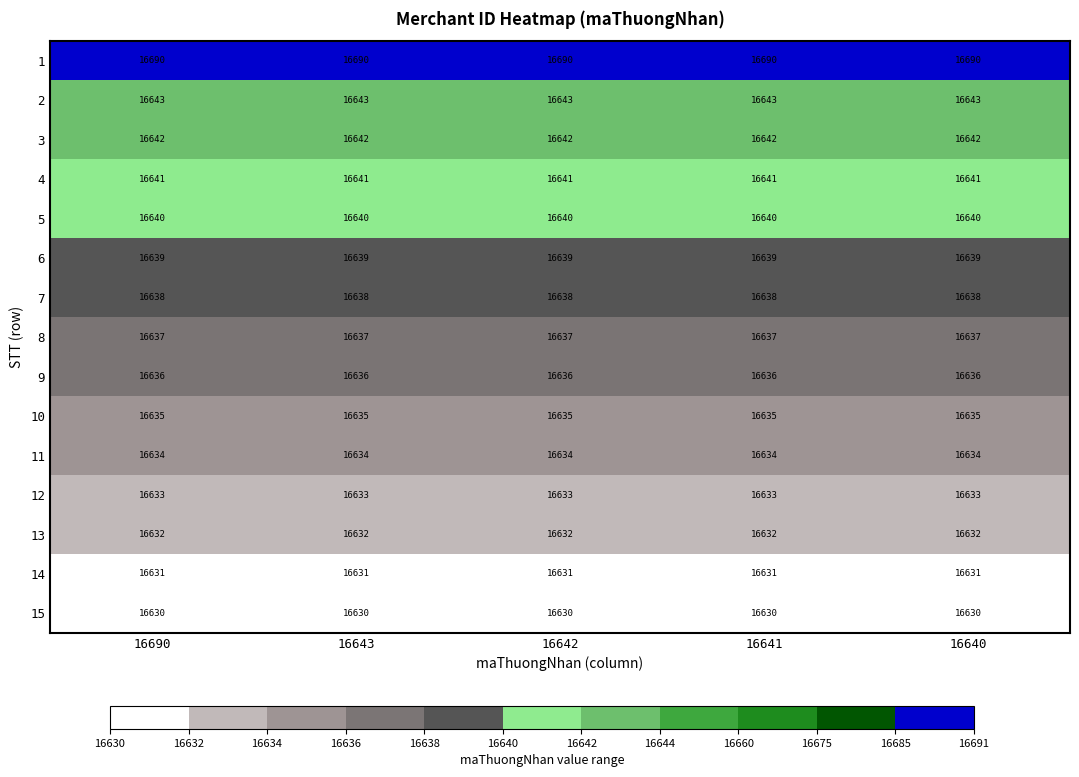

The 13 series shows 16632 at 16641. True or false?

True